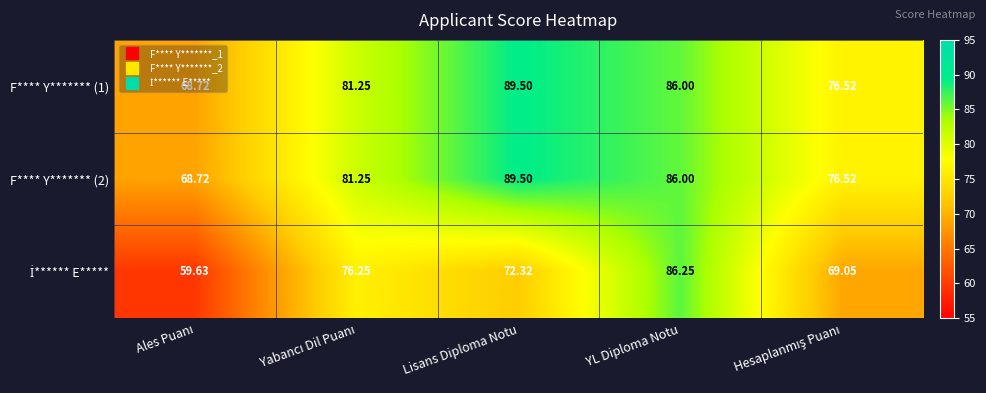

Which label corresponds to the largest value in the chart?

Lisans Diploma Notu